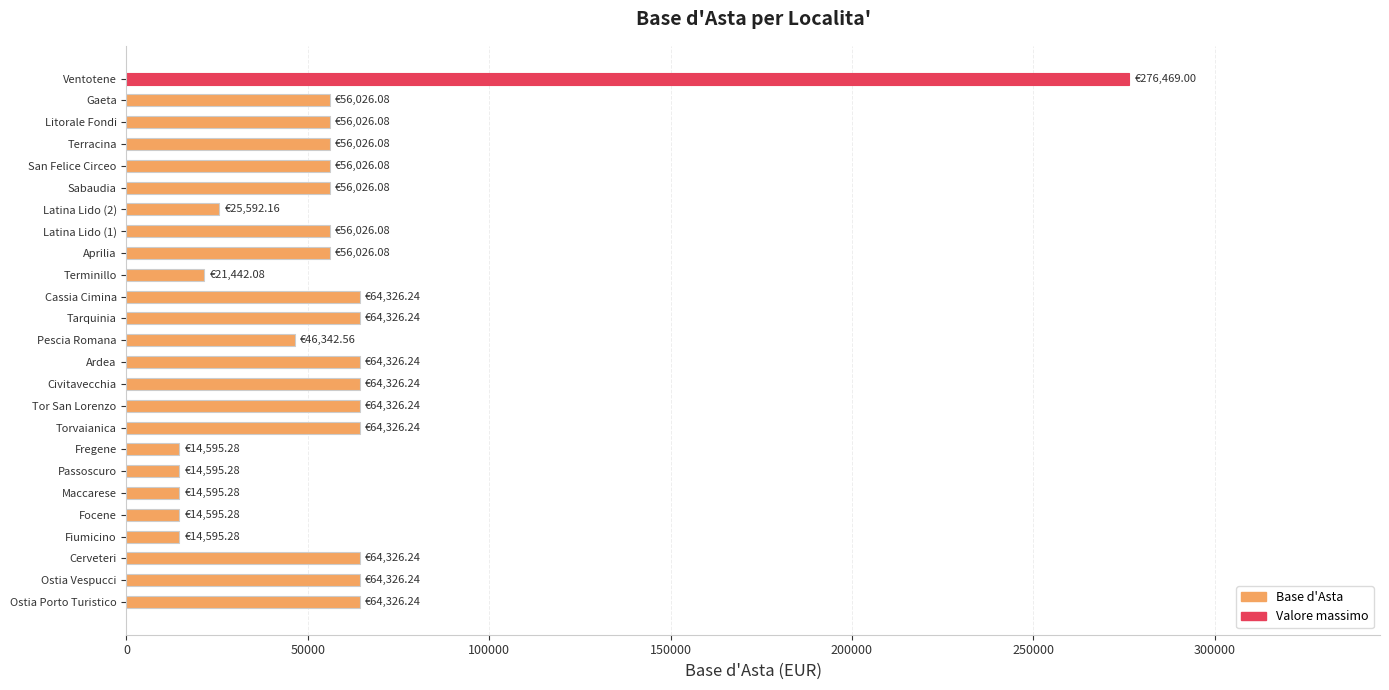

At which category does the chart reach its peak across all series?

Ventotene